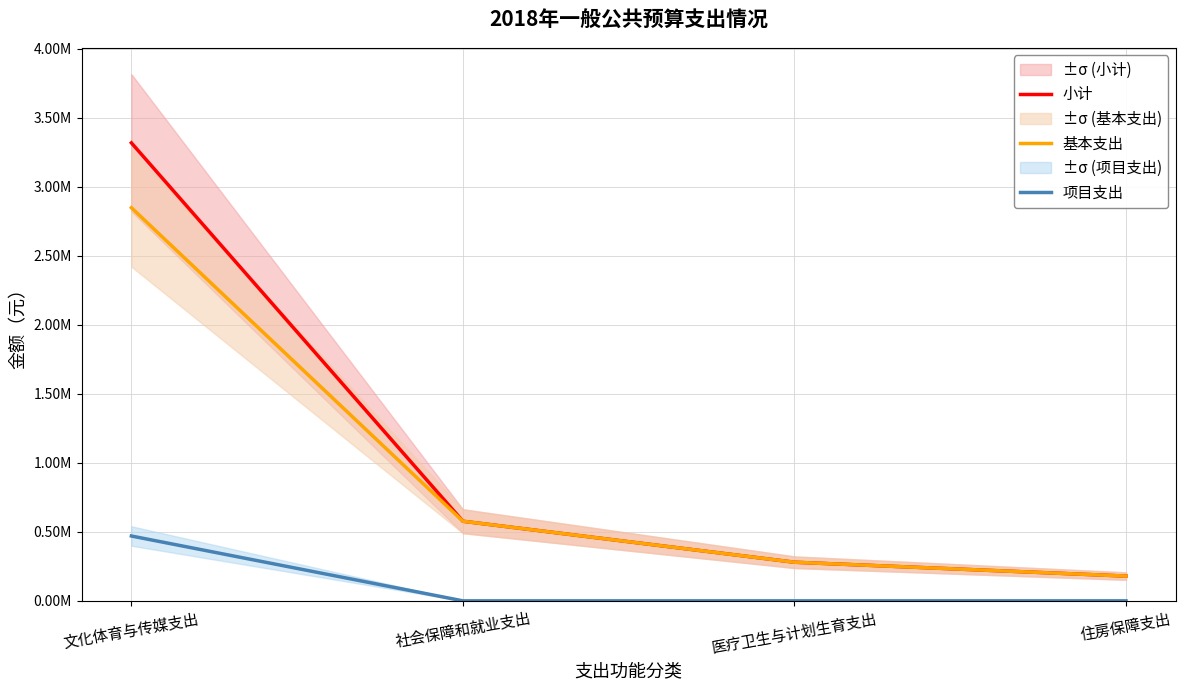

What is the label of the 3rd point from the left?

医疗卫生与计划生育支出